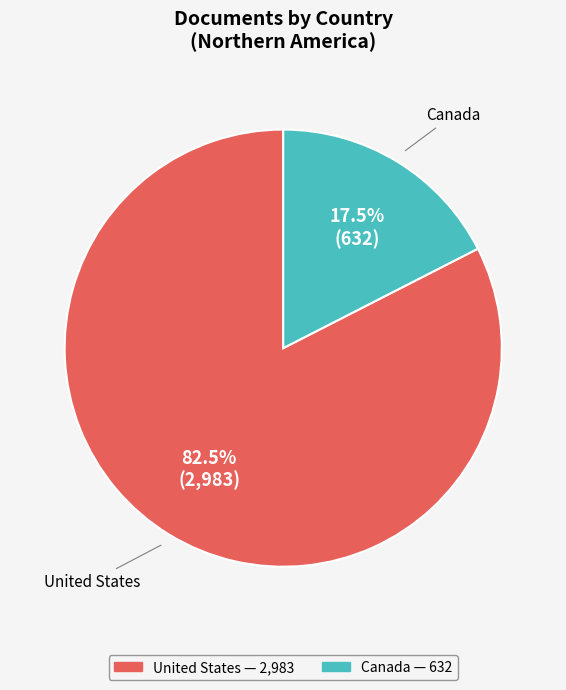

Which has a higher value, United States or Canada?

United States